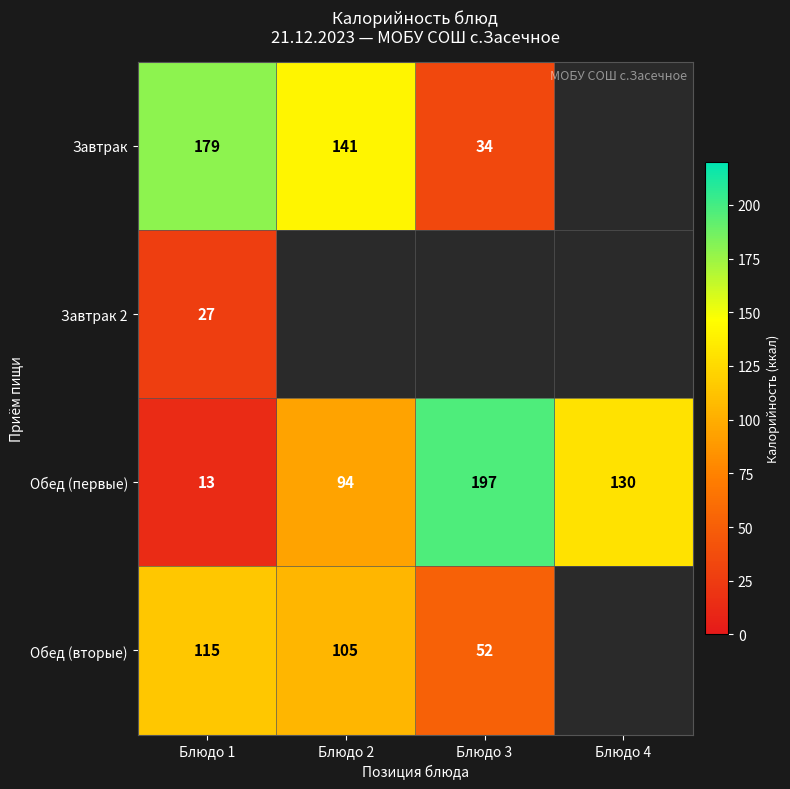

What is the difference between the highest and lowest values at Блюдо 1?

166